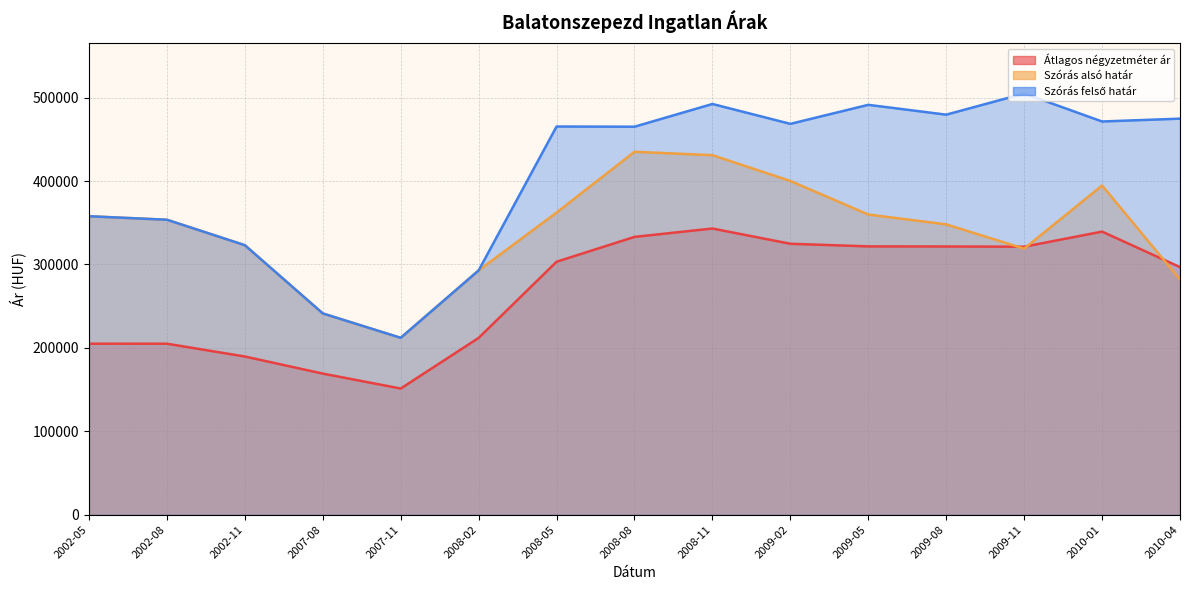

Which series changed the most between 2002-05 and 2002-11?

Szórás alsó határ